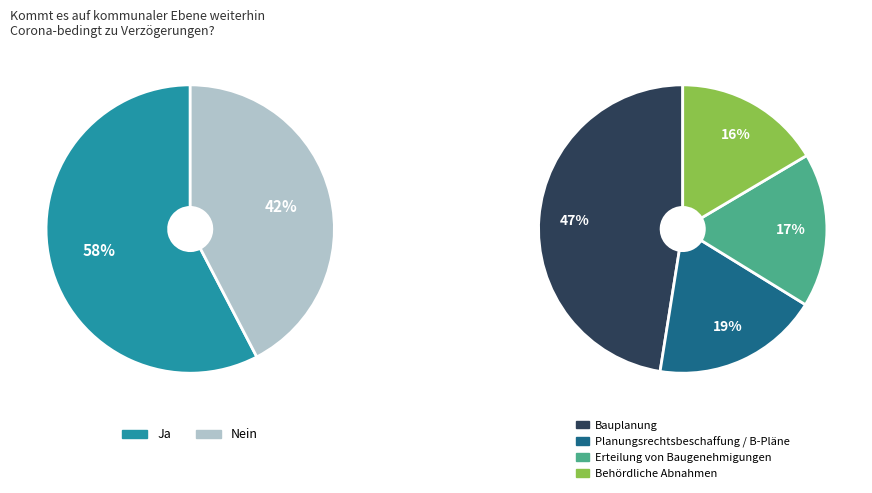

The pct65 slice represents 13% of the pie. True or false?

False